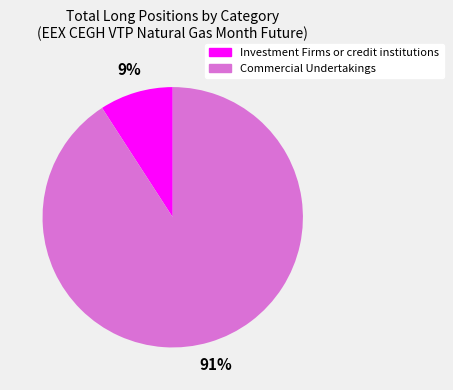

What is the majority slice?

Commercial Undertakings